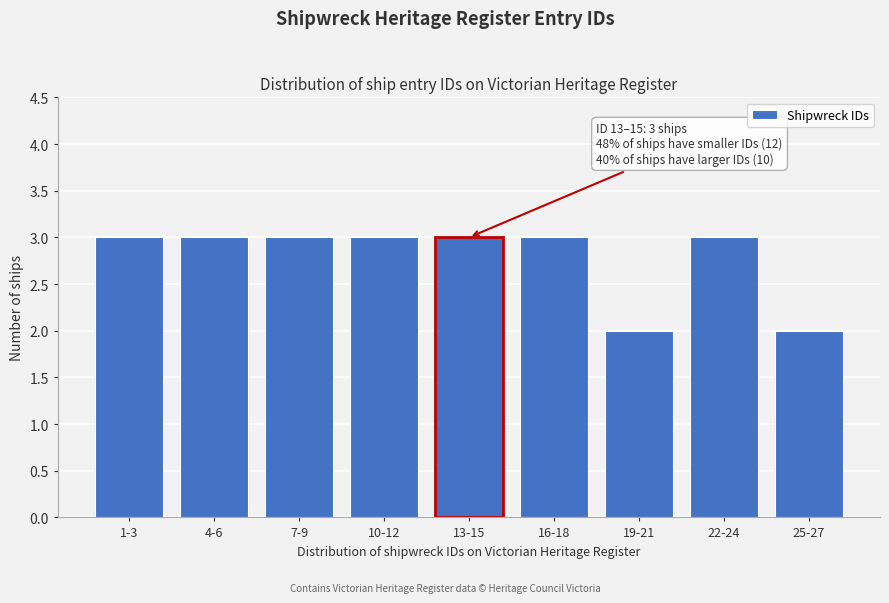

Reading right to left, what are all the values shown in this chart?

25-27=2	22-24=3	19-21=2	16-18=3	13-15=3	10-12=3	7-9=3	4-6=3	1-3=3